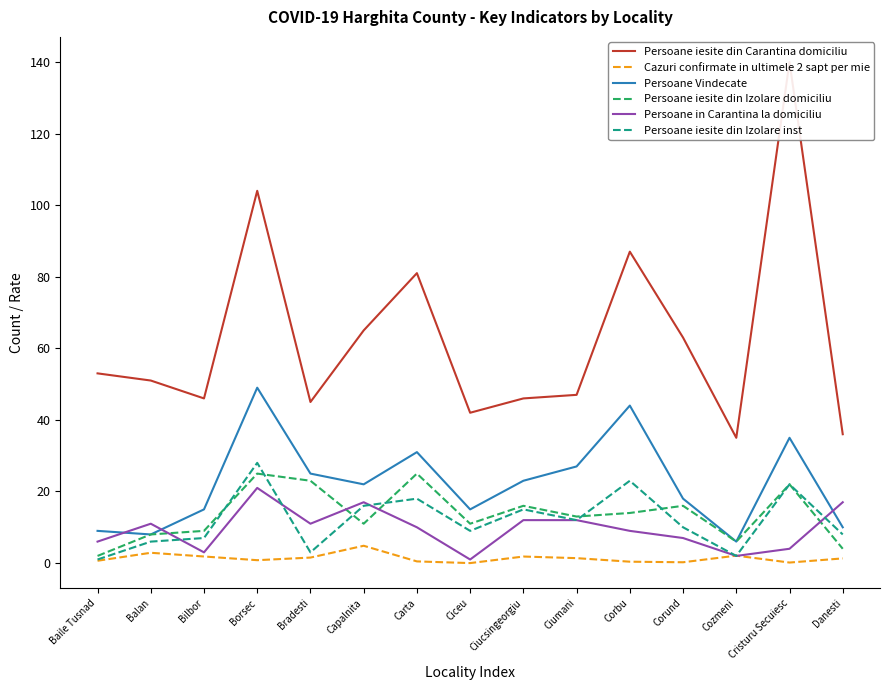

Reading left to right, what are all the values shown in this chart?

Persoane iesite din Carantina domiciliu: 53.0	51.0	46.0	104.0	45.0	65.0	81.0	42.0	46.0	47.0	87.0	63.0	35.0	140.0	36.0
Cazuri confirmate in ultimele 2 sapt per mie: 0.7	2.9	1.8	0.8	1.5	4.8	0.5	0.0	1.8	1.4	0.4	0.2	2.1	0.1	1.3
Persoane Vindecate: 9.0	8.0	15.0	49.0	25.0	22.0	31.0	15.0	23.0	27.0	44.0	18.0	6.0	35.0	10.0
Persoane iesite din Izolare domiciliu: 2.0	8.0	9.0	25.0	23.0	11.0	25.0	11.0	16.0	13.0	14.0	16.0	6.0	22.0	4.0
Persoane in Carantina la domiciliu: 6.0	11.0	3.0	21.0	11.0	17.0	10.0	1.0	12.0	12.0	9.0	7.0	2.0	4.0	17.0
Persoane iesite din Izolare inst: 1.0	6.0	7.0	28.0	3.0	16.0	18.0	9.0	15.0	12.0	23.0	10.0	2.0	22.0	8.0